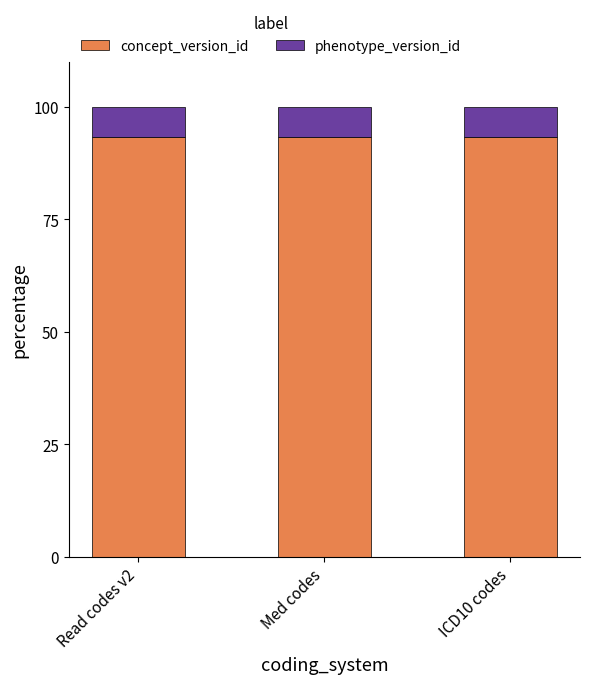

What is the lowest value of the concept_version_id series?

93.3